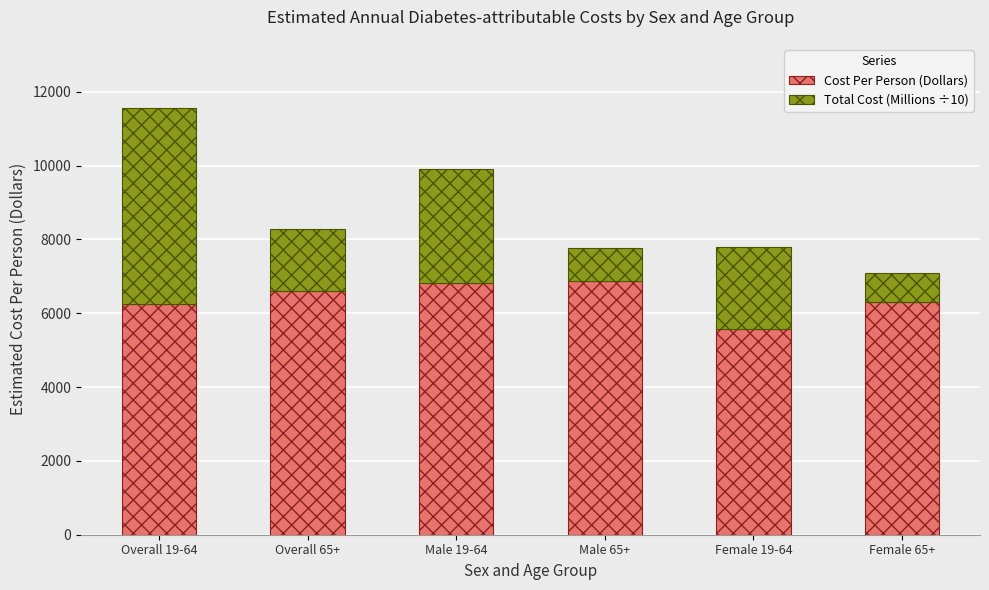

Are the bars grouped side by side (vs. stacked)?

No